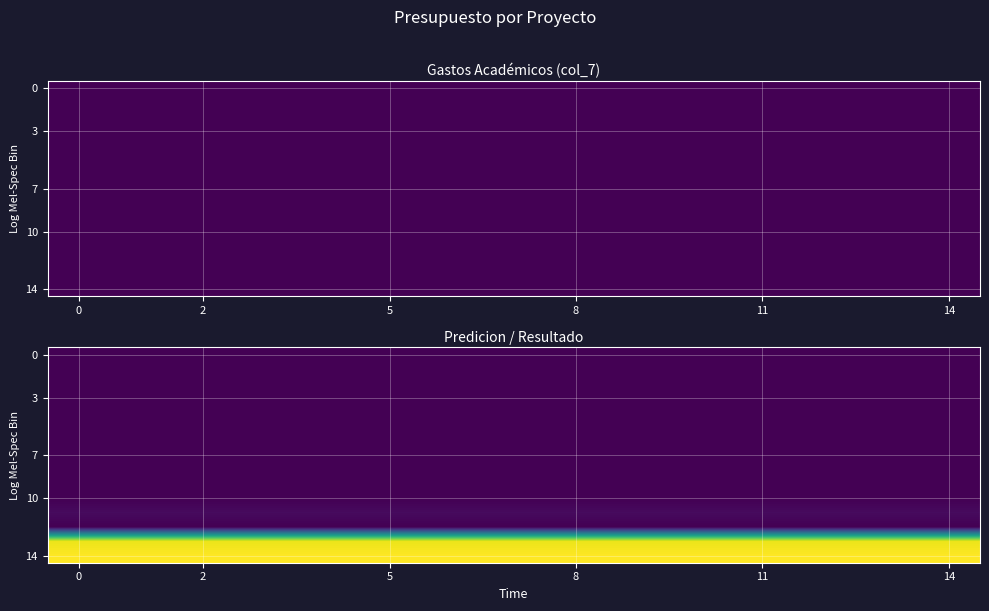

How many series are shown in this chart?

15